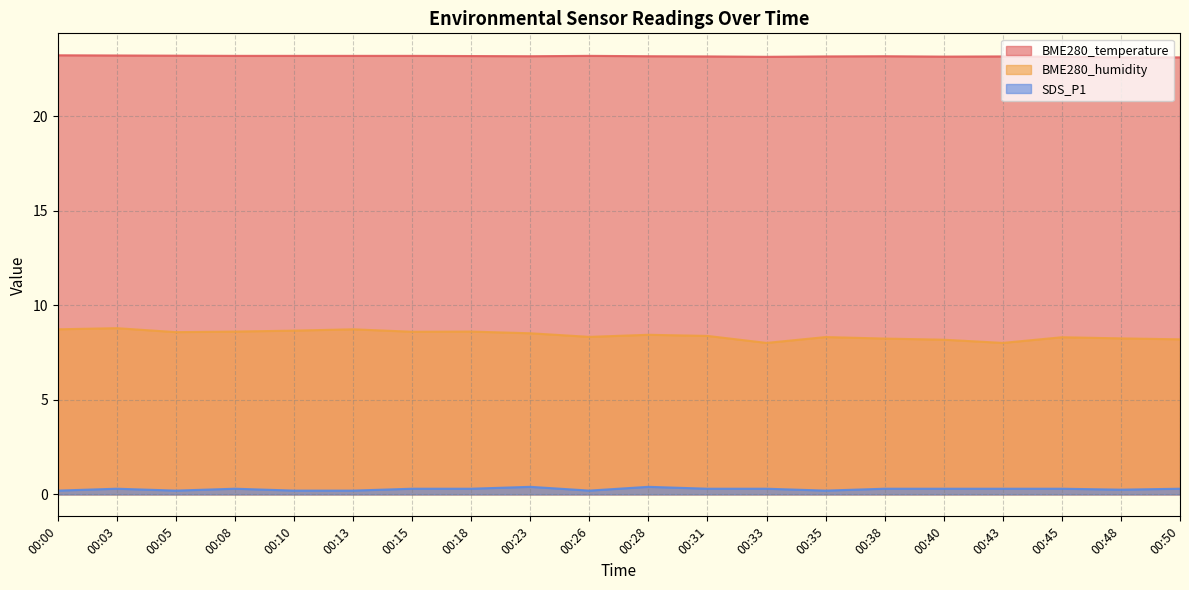

At which label is BME280_temperature closest to 23?

00:48